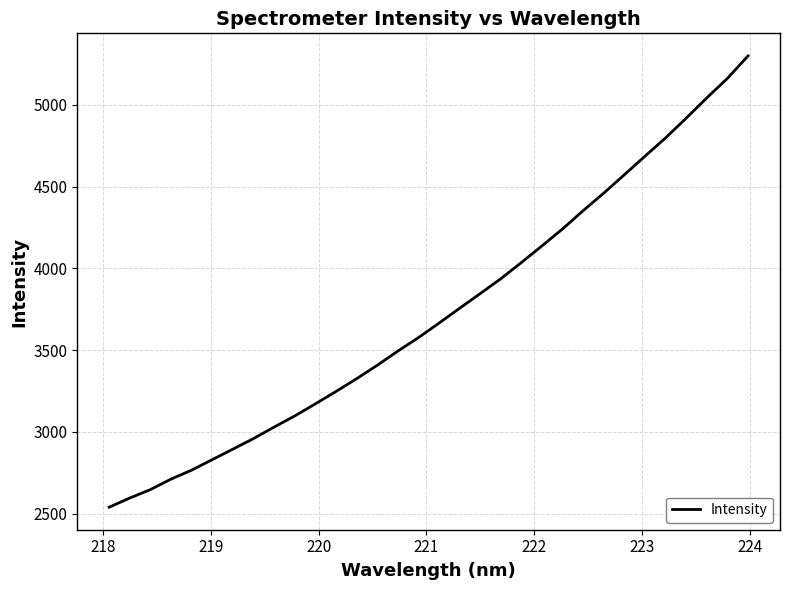

How many categories are shown in the chart?

32